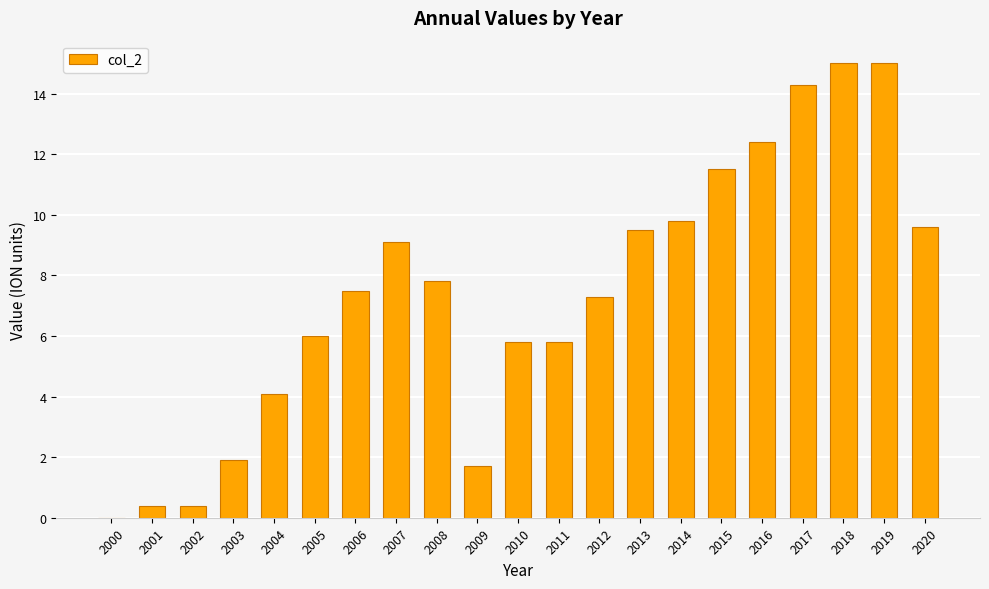

Reading left to right, what are all the values shown in this chart?

2000=0.0	2001=0.4	2002=0.4	2003=1.9	2004=4.1	2005=6.0	2006=7.5	2007=9.1	2008=7.8	2009=1.7	2010=5.8	2011=5.8	2012=7.3	2013=9.5	2014=9.8	2015=11.5	2016=12.4	2017=14.3	2018=15.0	2019=15.0	2020=9.6